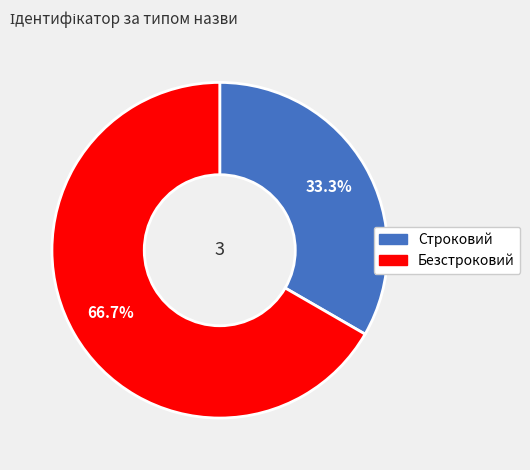

Which category accounts for the majority?

Безстроковий